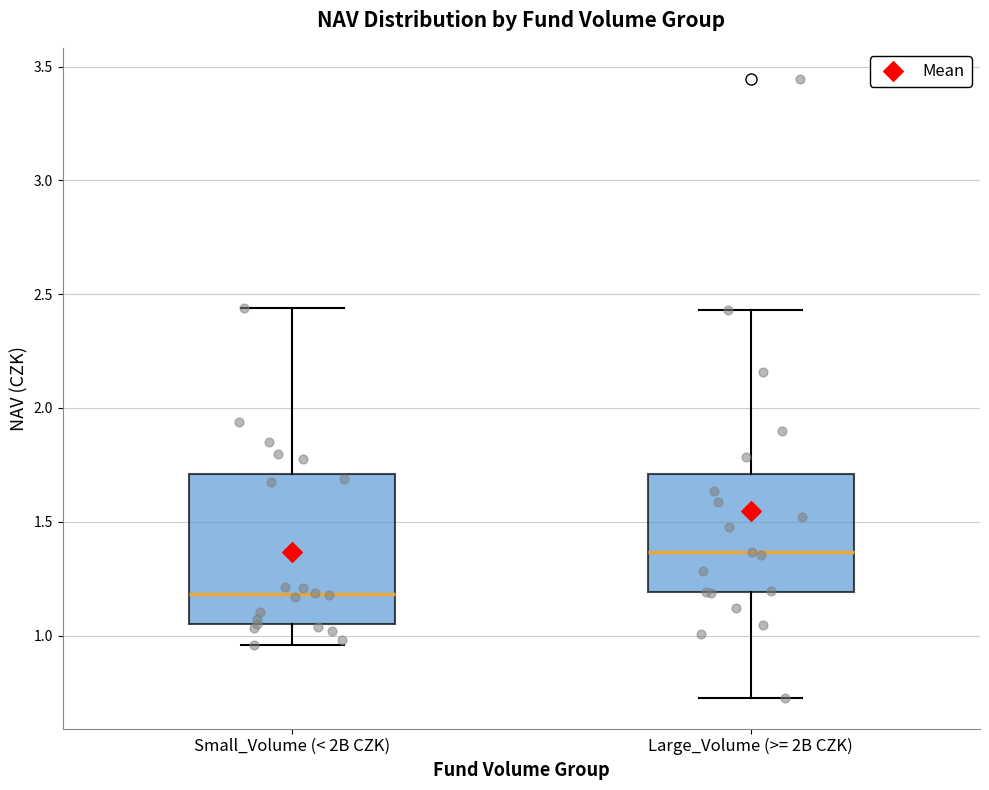

Which box has the lowest median line?

Small_Volume (< 2B CZK)